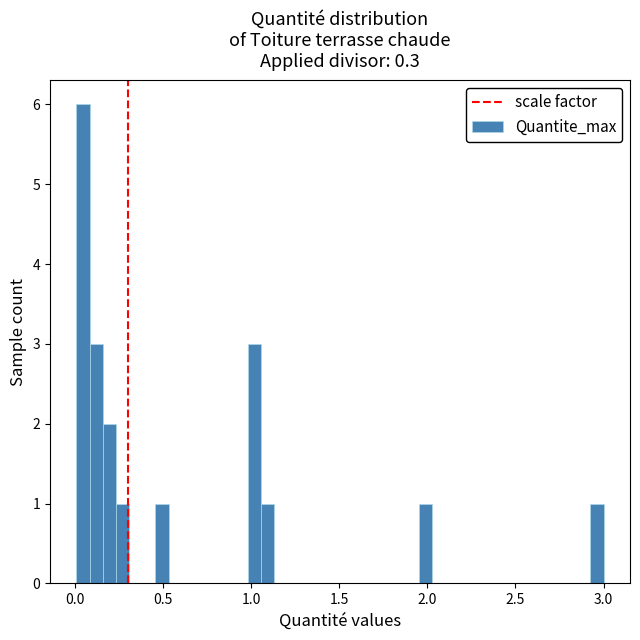

Read against the x-axis, roughly where is the centre of the tallest bar?

0.05